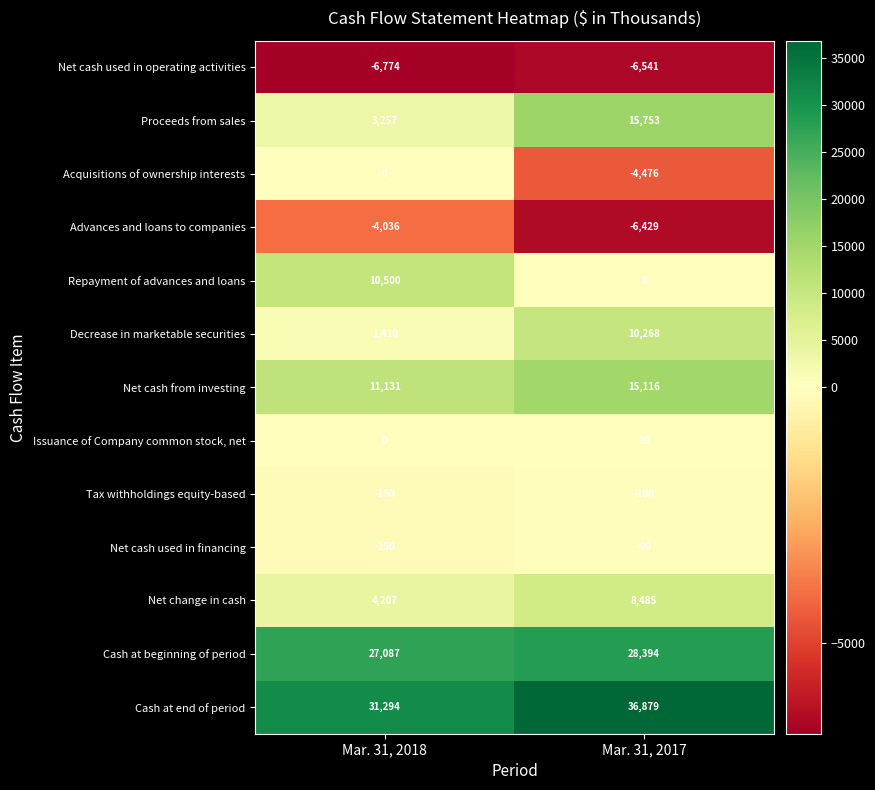

How many data points in Issuance of Company common stock, net are less than 10?

1